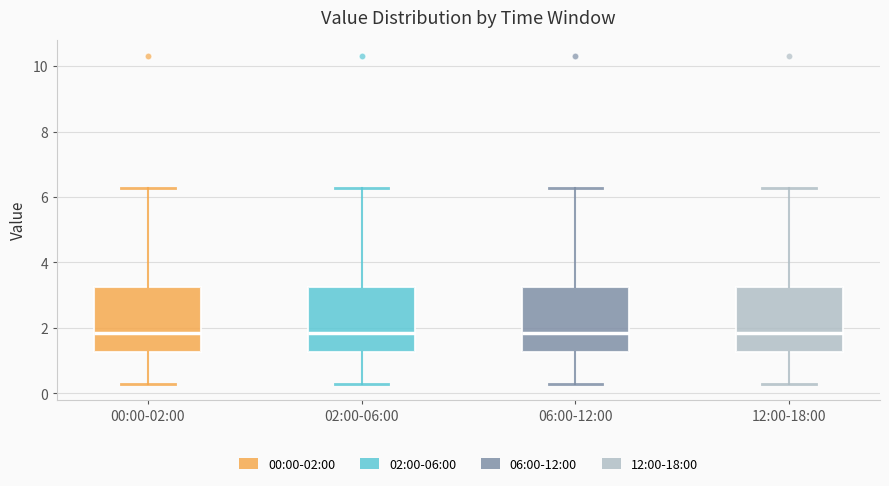

Reading left to right, read every box against the y-axis: the position of its median line, the range the box covers, and the ends of its whiskers. The values are not printed on the chart, so give them approximately, as read against the axis.

00:00-02:00: median 1.8, box 1.2 to 3.2, whiskers 0.4 to 6.2
02:00-06:00: median 1.8, box 1.2 to 3.2, whiskers 0.4 to 6.2
06:00-12:00: median 1.8, box 1.2 to 3.2, whiskers 0.4 to 6.2
12:00-18:00: median 1.8, box 1.2 to 3.2, whiskers 0.4 to 6.2